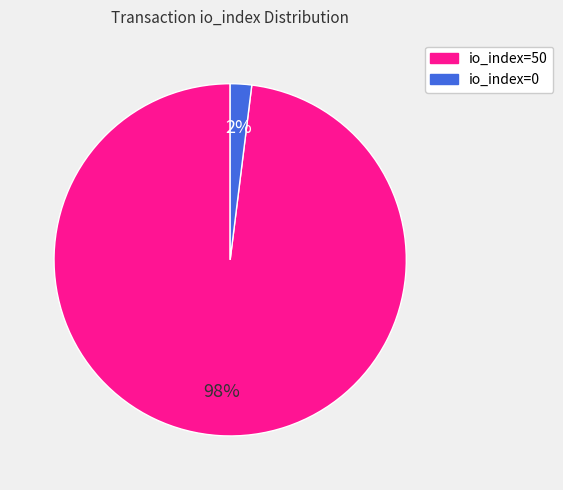

To the nearest percent, what is the difference between the io_index=50 and io_index=0 slice percentages?

96%